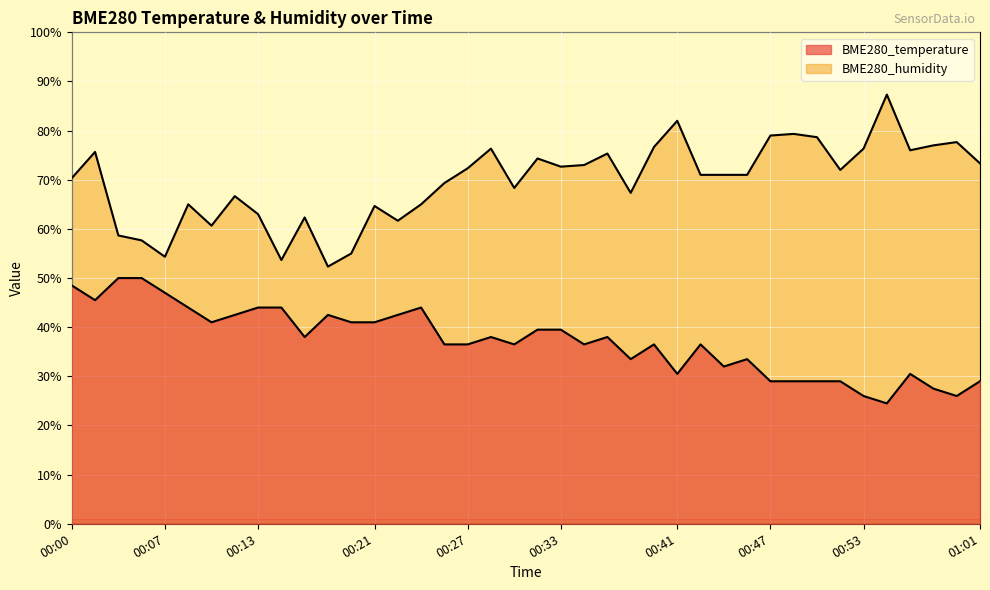

At which label does BME280_temperature reach its peak?

00:04